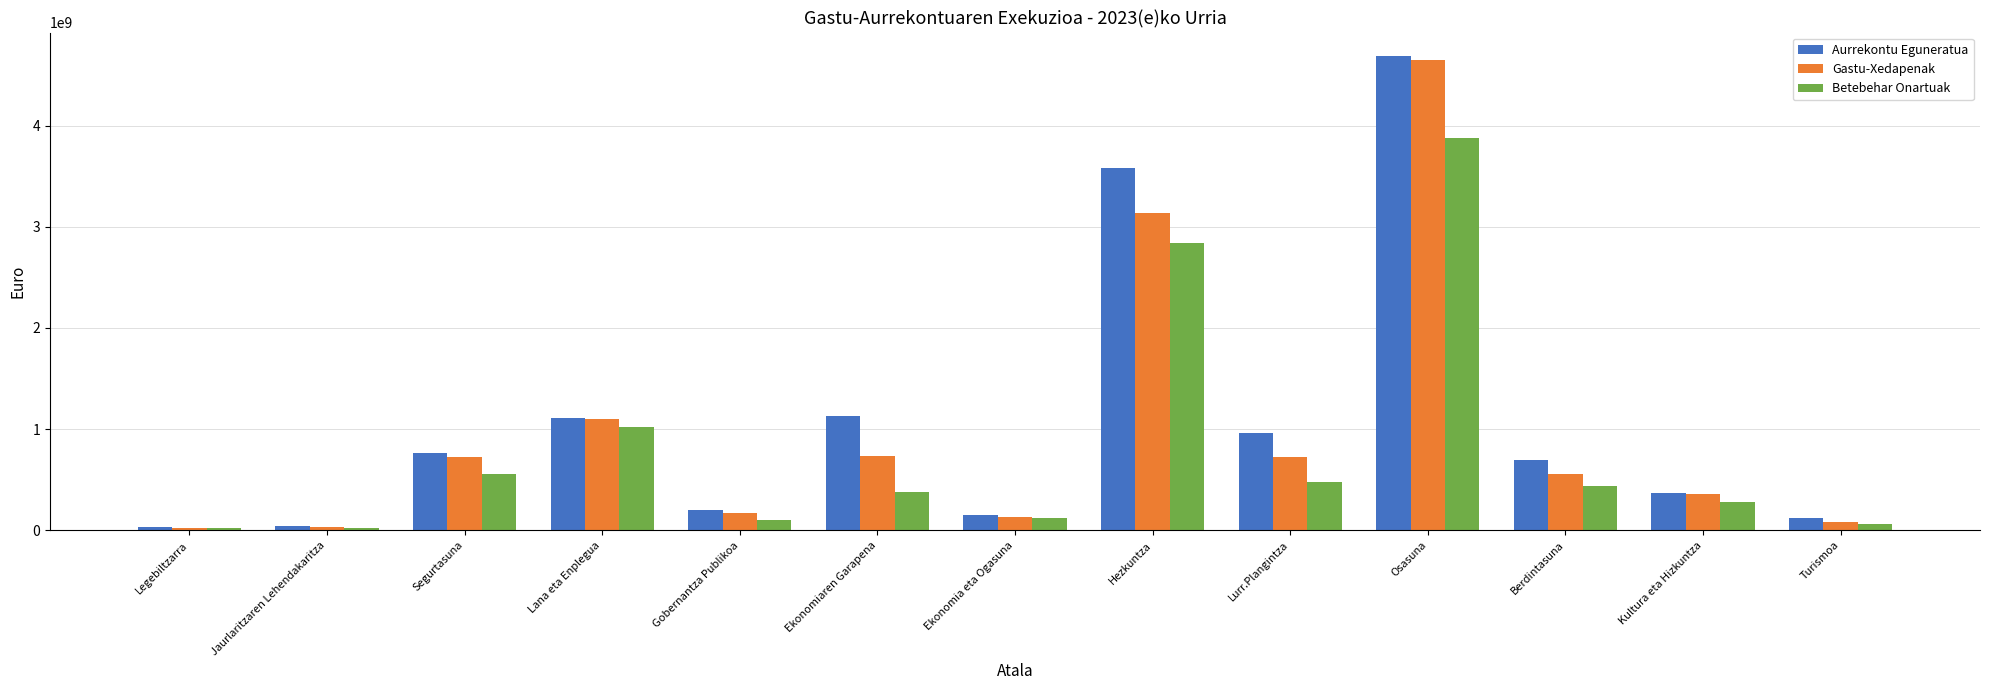

Are the bars grouped side by side (vs. stacked)?

Yes